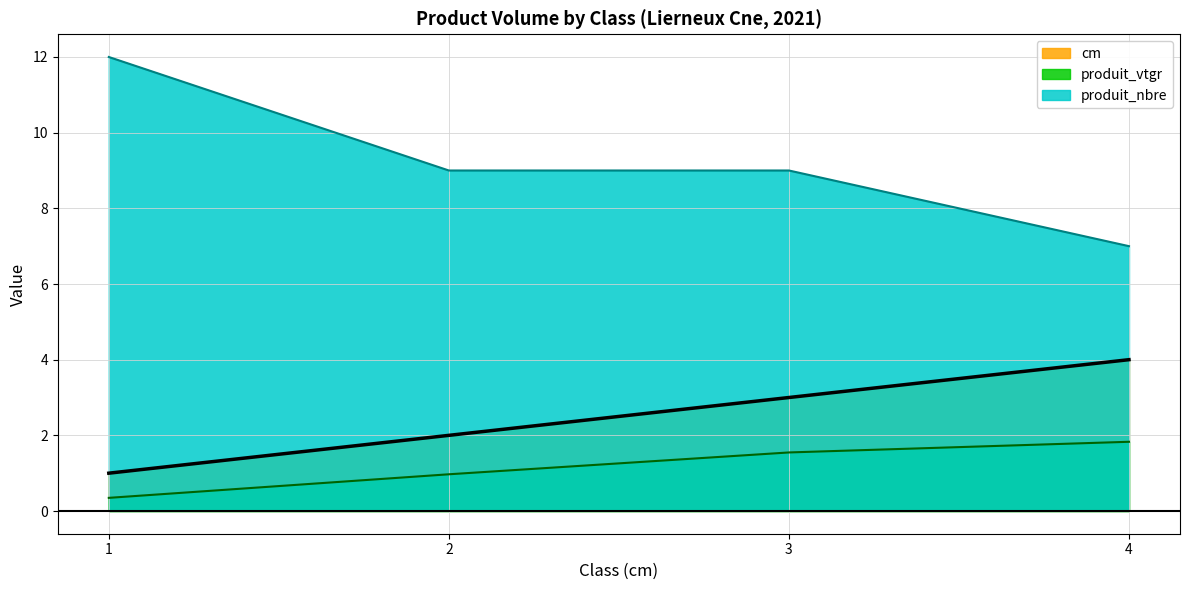

True or false: produit_vtgr and produit_nbre cross at least once.

False